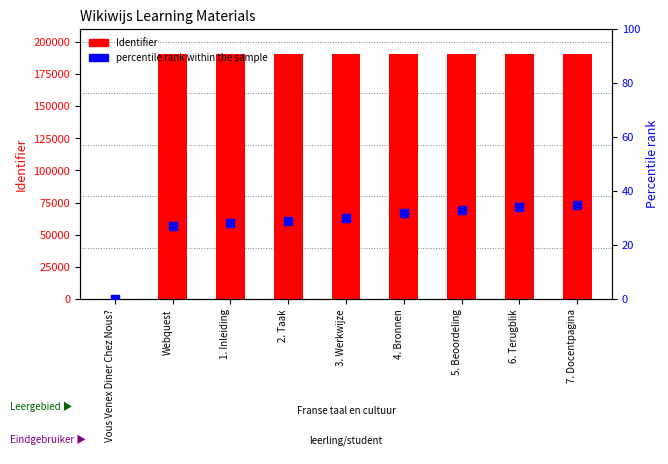

What are all the series names shown in the legend?

Identifier, percentile rank within the sample